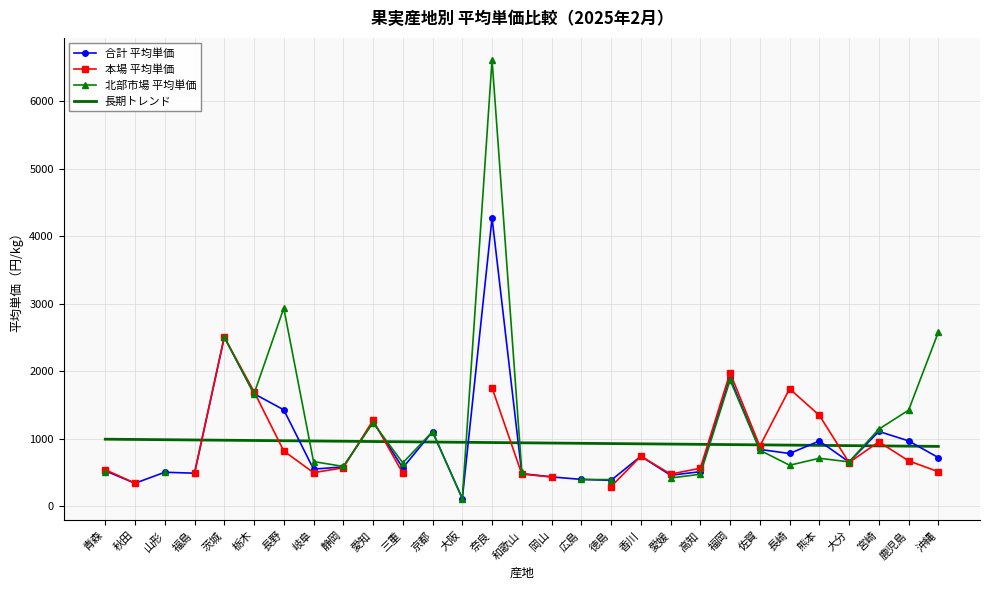

Which series changed the most between 愛知 and 宮崎?

本場 平均単価